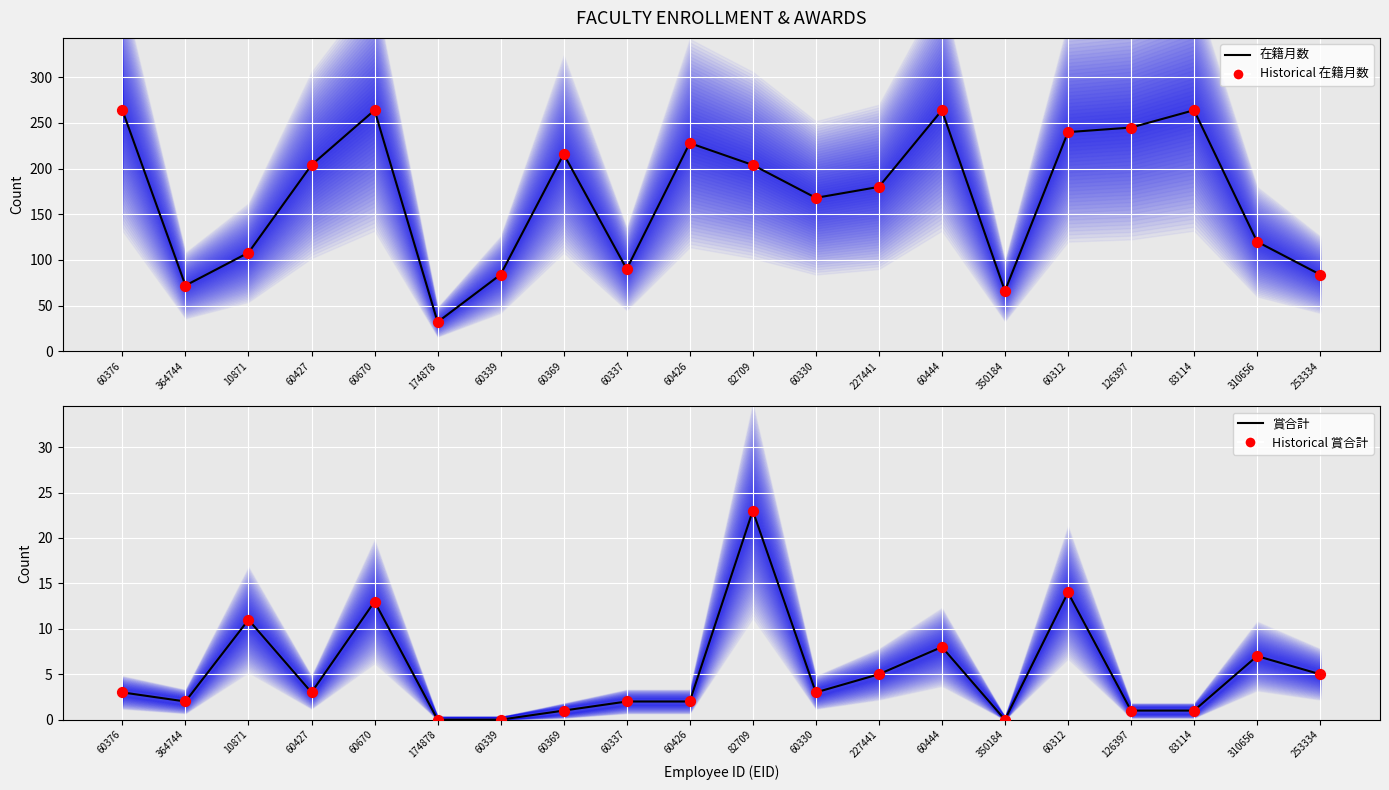

What is the total value across all series at 82709?

454